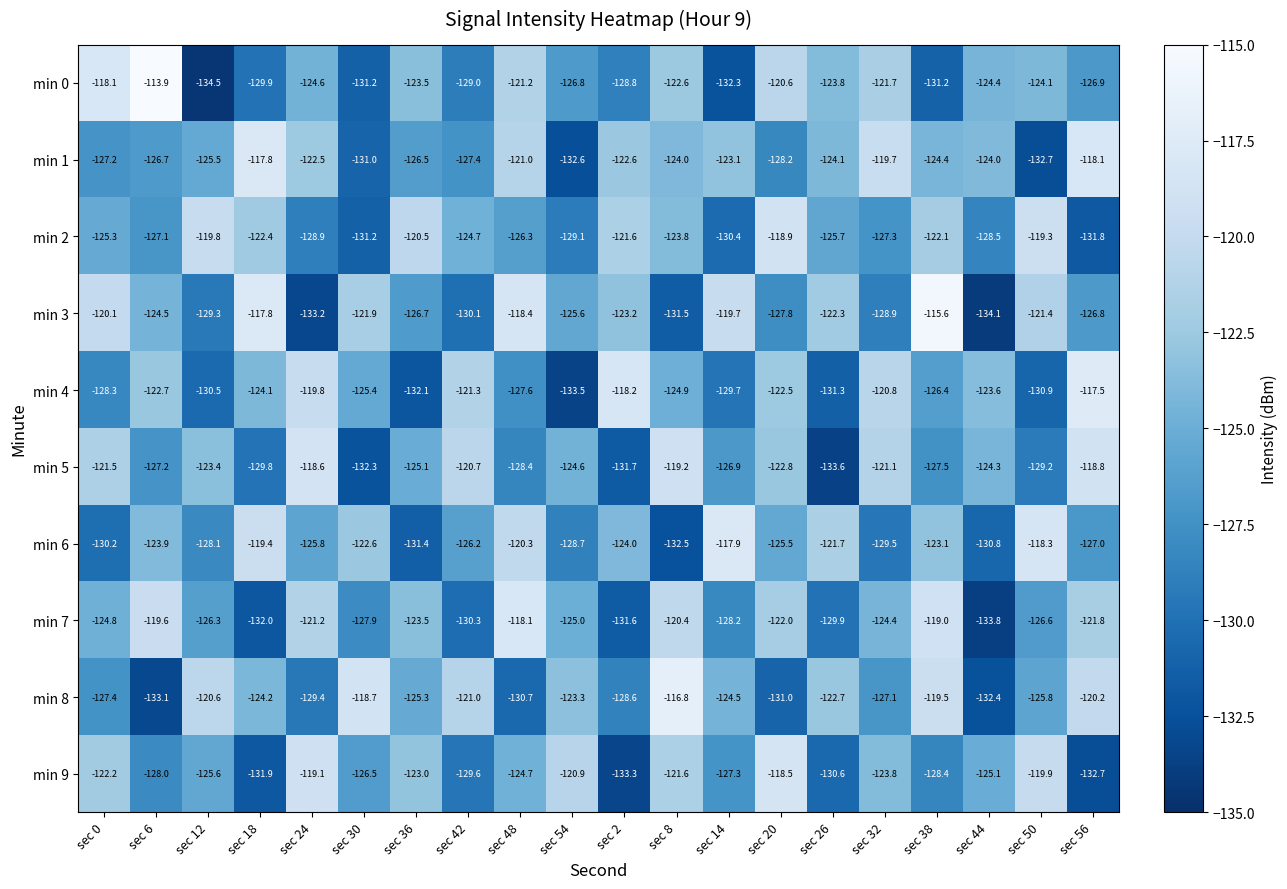

Which category has the highest value in the min 1 series?

sec 18